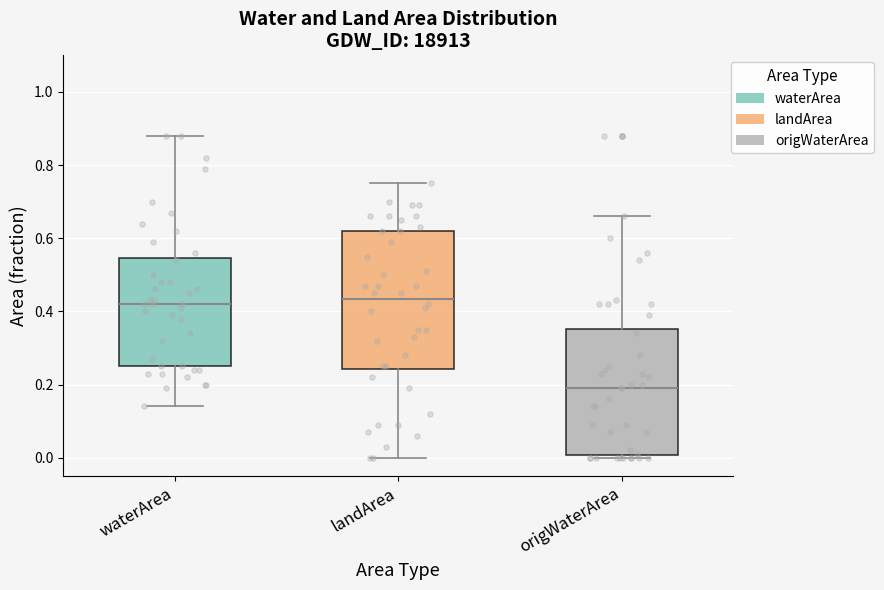

Reading left to right, read every box against the y-axis: the position of its median line, the range the box covers, and the ends of its whiskers. The values are not printed on the chart, so give them approximately, as read against the axis.

waterArea: median 0.42, box 0.26 to 0.54, whiskers 0.14 to 0.88
landArea: median 0.44, box 0.24 to 0.62, whiskers 0.00 to 0.76
origWaterArea: median 0.20, box 0.00 to 0.36, whiskers 0.00 (just below the box's lower edge) to 0.66